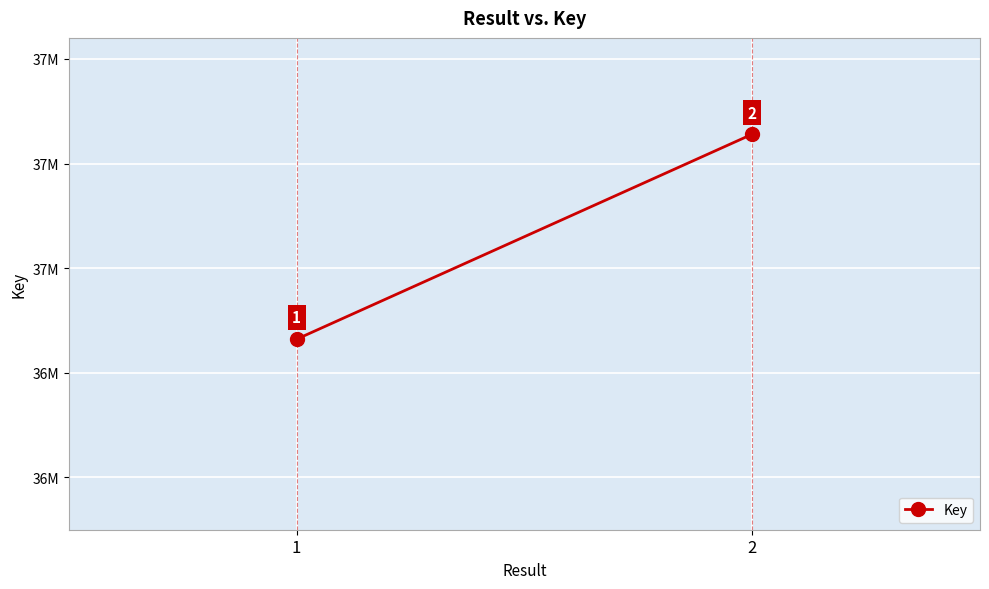

True or false: the data shows 36463892 at 1.

True